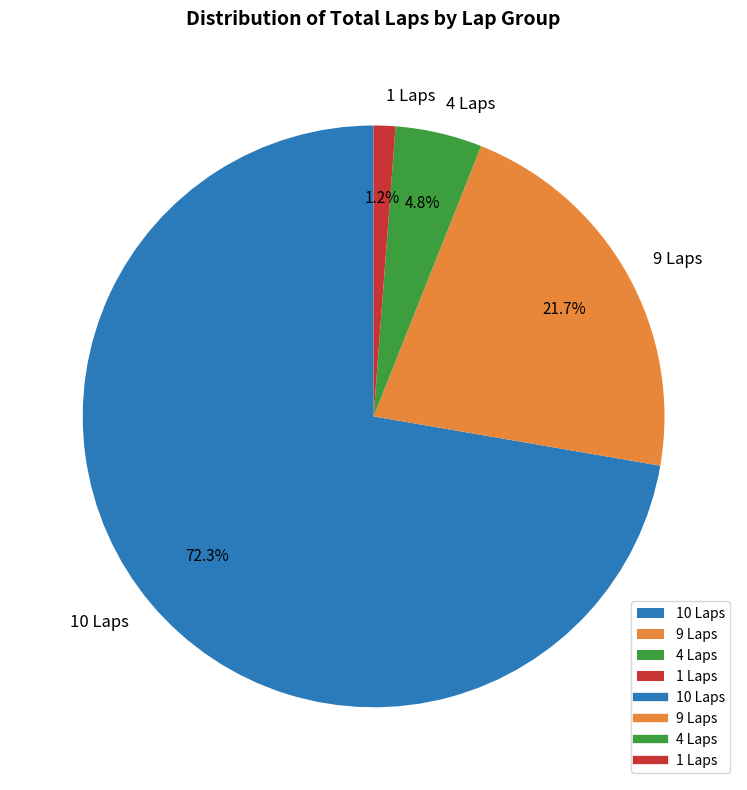

To the nearest percent, what is the average slice percentage?

25%